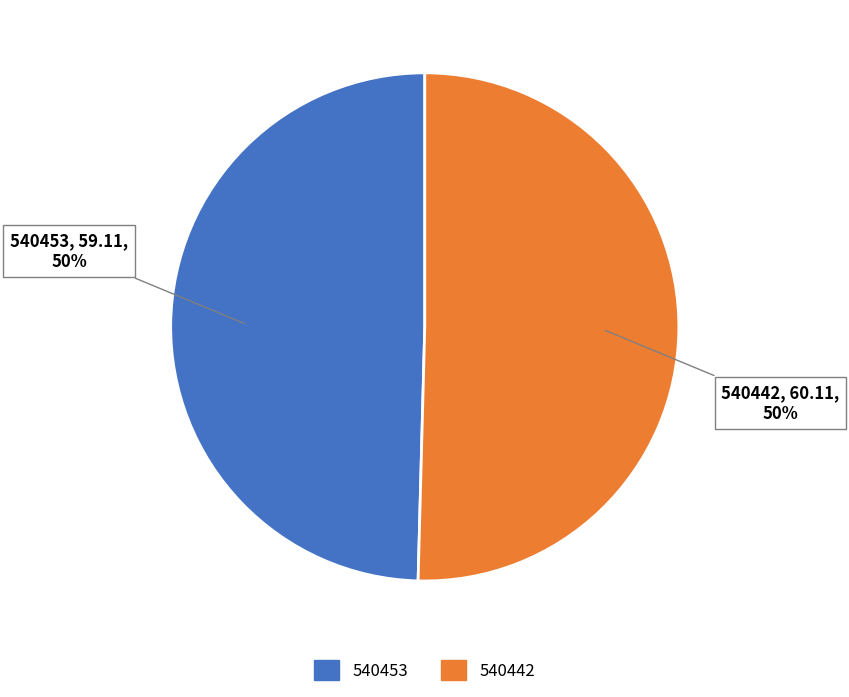

True or false: 540453 accounts for 50% of the total.

True